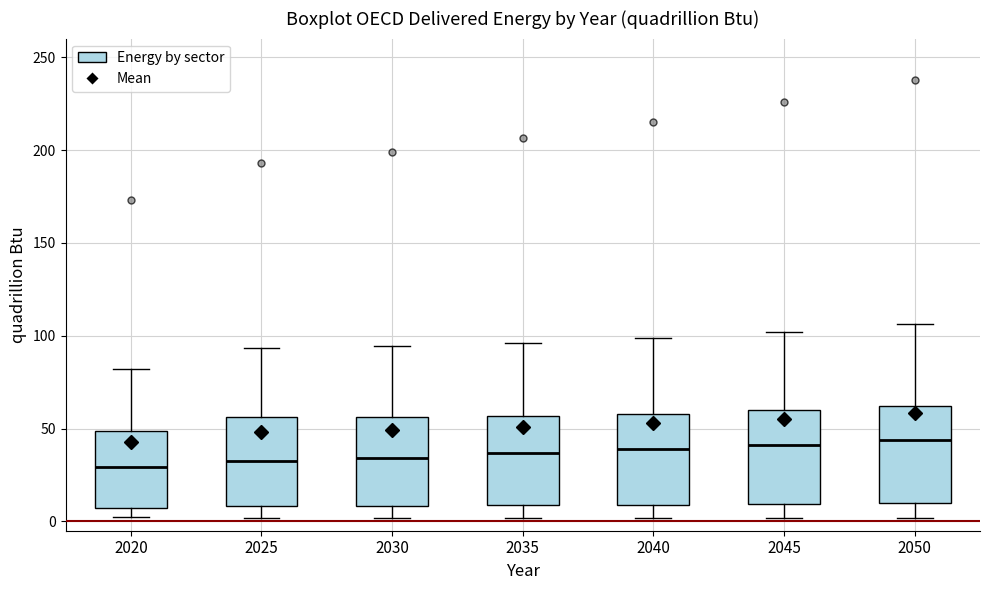

Reading left to right, transcribe this box plot: for each box, give where its median line is, the range the box spans, and where its two whiskers end, as read against the y-axis. The values are not printed on the chart, so give them approximately, as read against the axis.

2020: median 30, box 5 to 50, whiskers 0 to 80
2025: median 30, box 10 to 55, whiskers 0 to 95
2030: median 35, box 10 to 55, whiskers 0 to 95
2035: median 35, box 10 to 55, whiskers 0 to 95
2040: median 40, box 10 to 60, whiskers 0 to 100
2045: median 40, box 10 to 60, whiskers 0 to 100
2050: median 45, box 10 to 60, whiskers 0 to 105